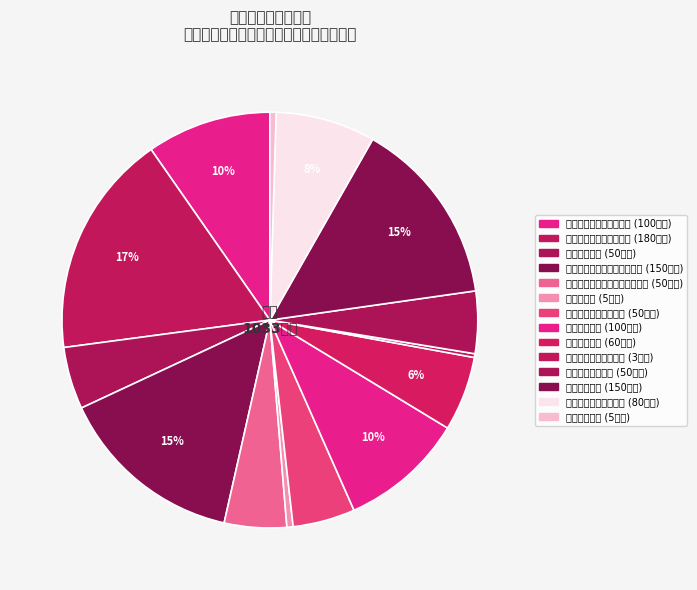

To the nearest percent, what is the difference between the 疫情防控经费 and 廉租房公租房维修资金 slice percentages?

10%